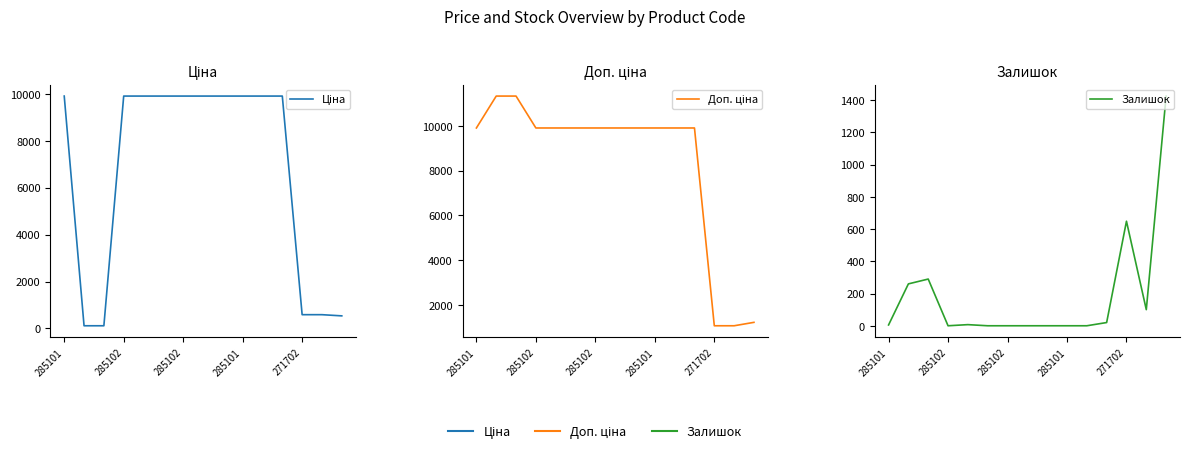

How many intersections are there between Залишок and Ціна?

5